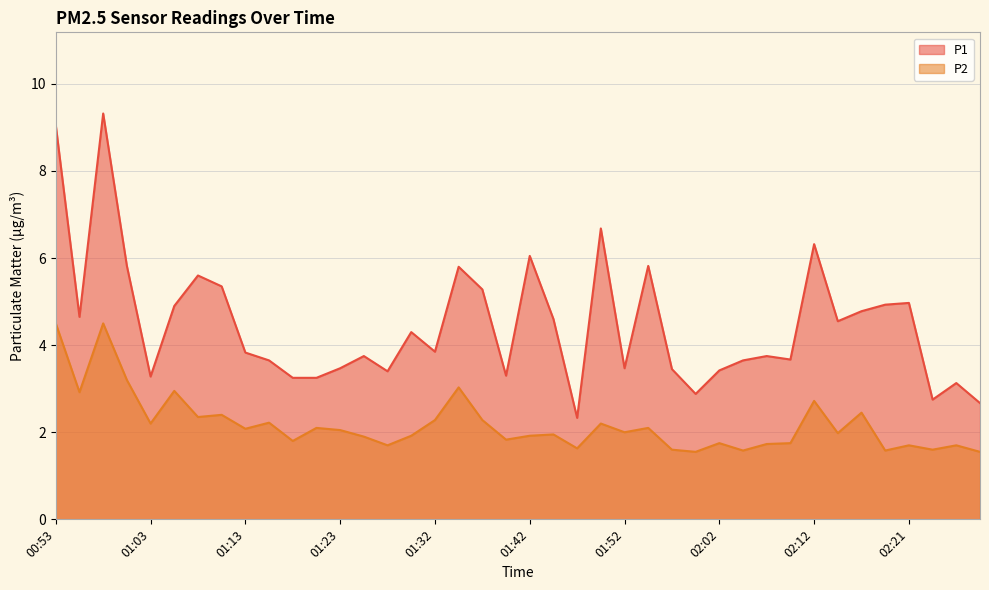

True or false: P2 has more than 2 interior local peaks.

True